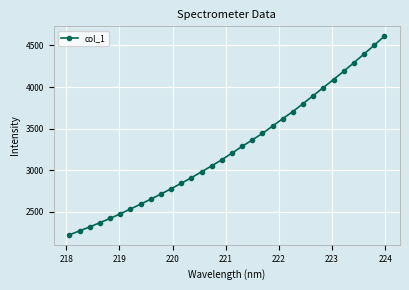

What is the difference between the maximum and minimum values?

2385.2